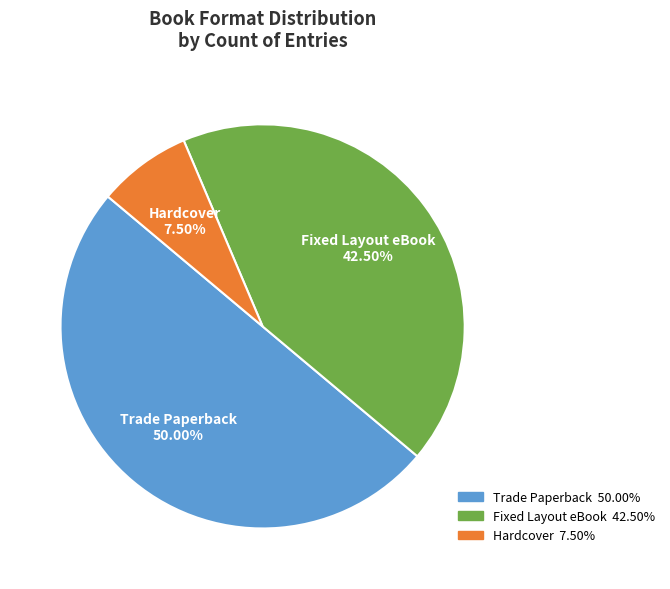

Rank the categories by value from lowest to highest.

Hardcover, Fixed Layout eBook, Trade Paperback